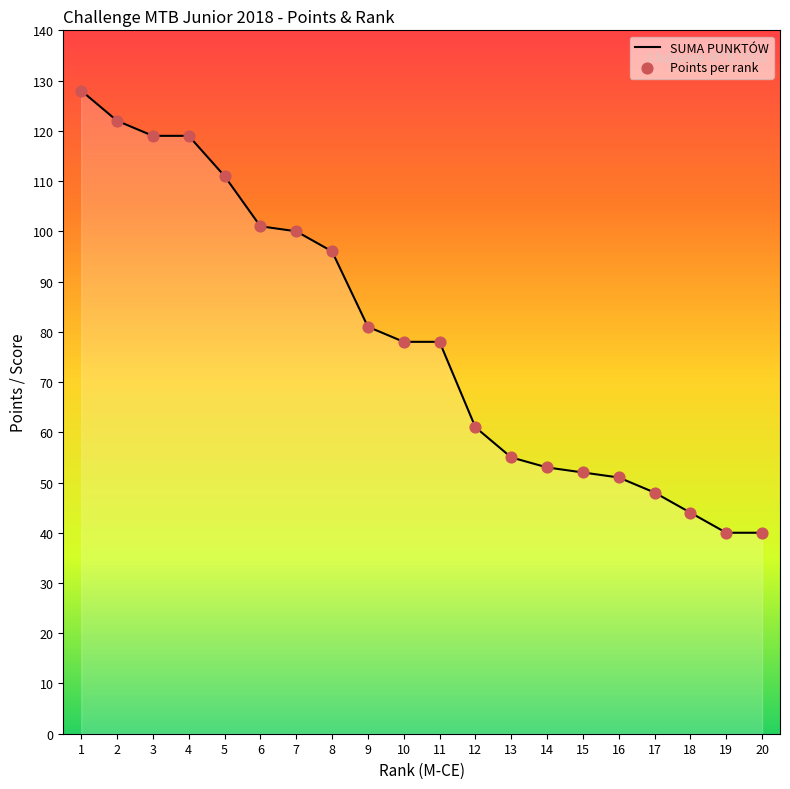

What is the greatest value displayed?

128